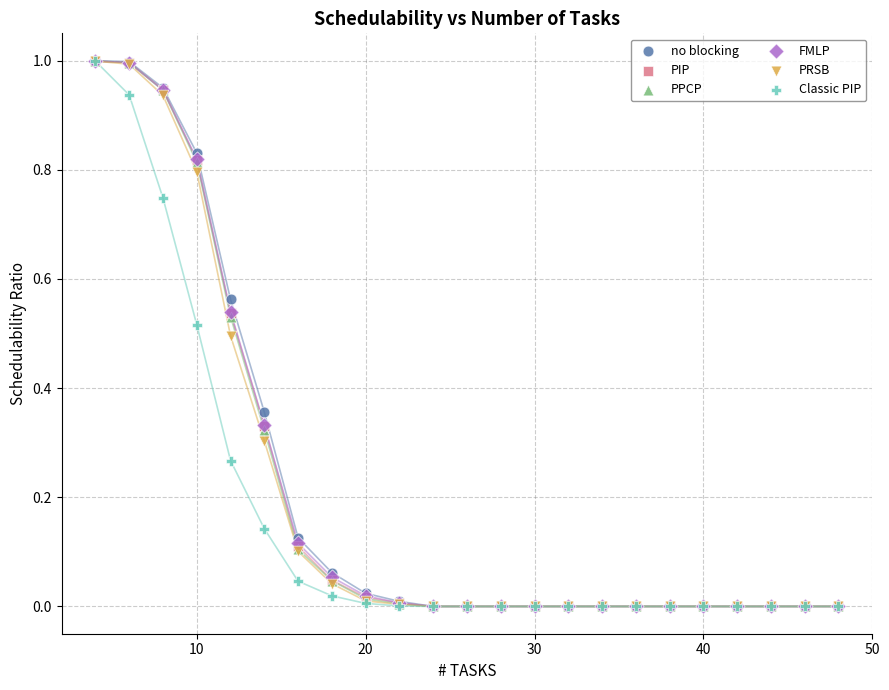

What are all the series names shown in the legend?

no blocking, PIP, PPCP, FMLP, PRSB, Classic PIP